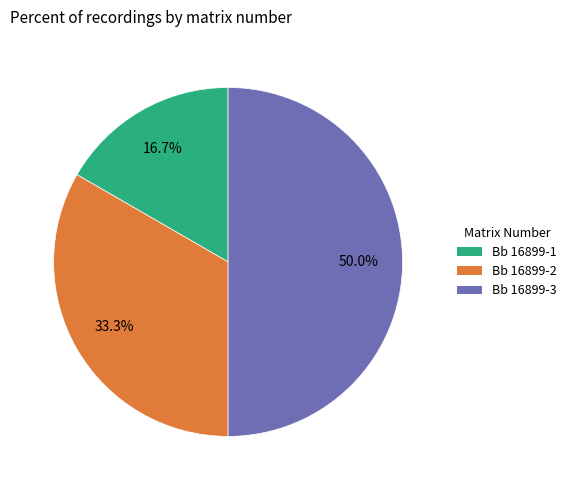

To the nearest percent, what is the average slice percentage?

33%